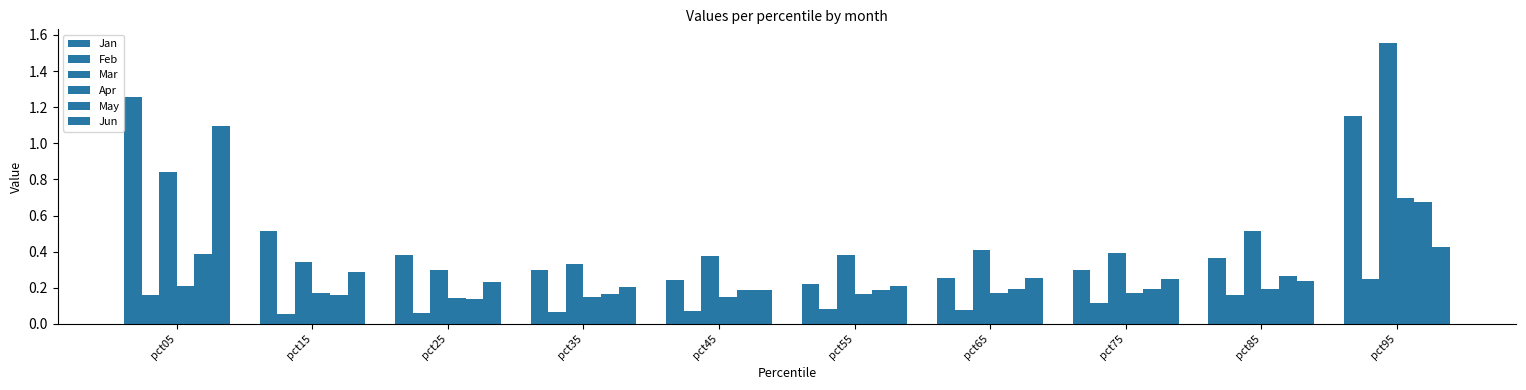

Reading left to right, what are all the values shown in this chart?

Jan: 1.3	0.5	0.4	0.3	0.2	0.2	0.3	0.3	0.4	1.1
Feb: 0.2	0.1	0.1	0.1	0.1	0.1	0.1	0.1	0.2	0.2
Mar: 0.8	0.3	0.3	0.3	0.4	0.4	0.4	0.4	0.5	1.6
Apr: 0.2	0.2	0.1	0.1	0.1	0.2	0.2	0.2	0.2	0.7
May: 0.4	0.2	0.1	0.2	0.2	0.2	0.2	0.2	0.3	0.7
Jun: 1.1	0.3	0.2	0.2	0.2	0.2	0.3	0.2	0.2	0.4